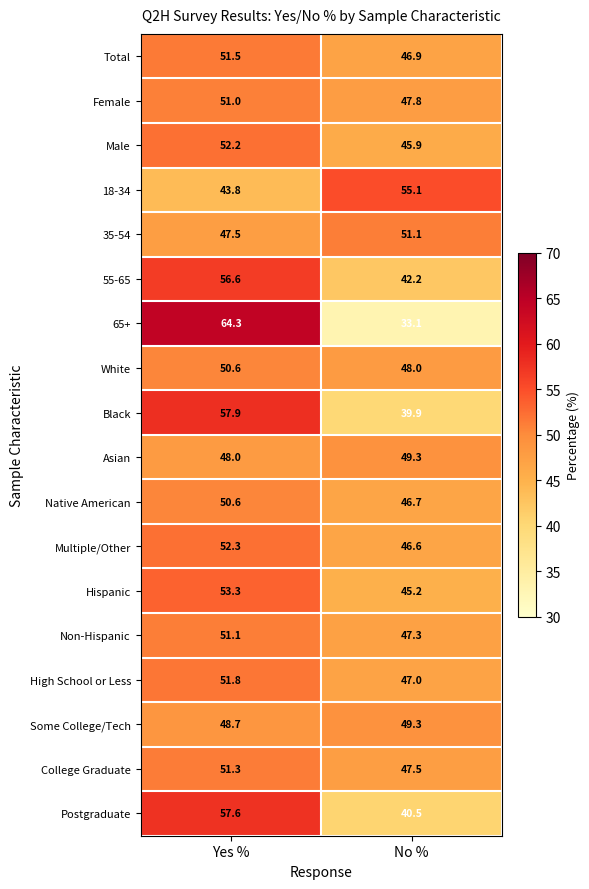

What is the difference between the highest and lowest values at Yes %?

20.5